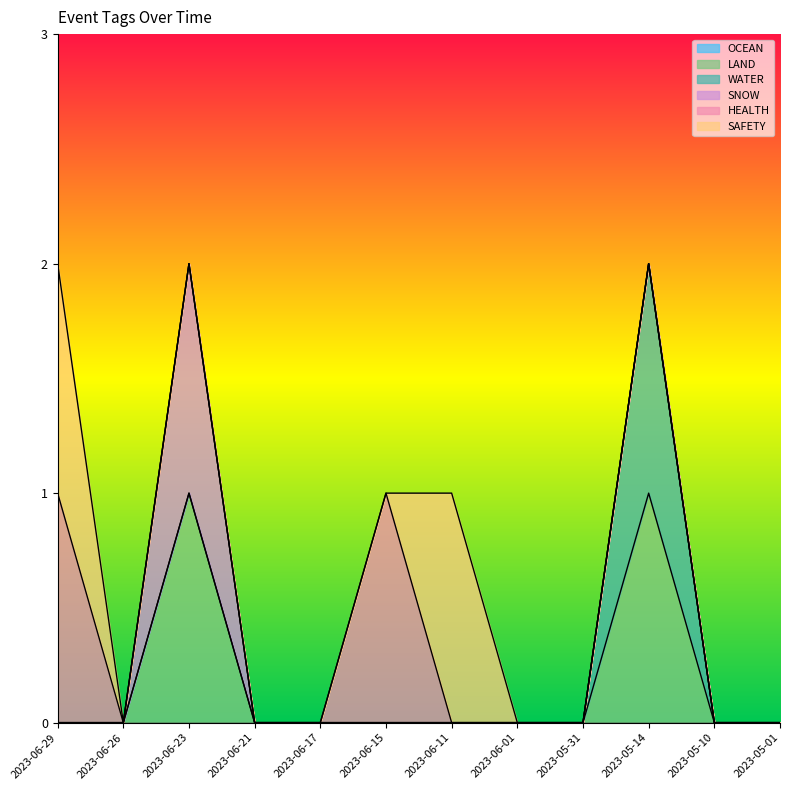

What is the label of the 5th point from the left?

2023-06-17